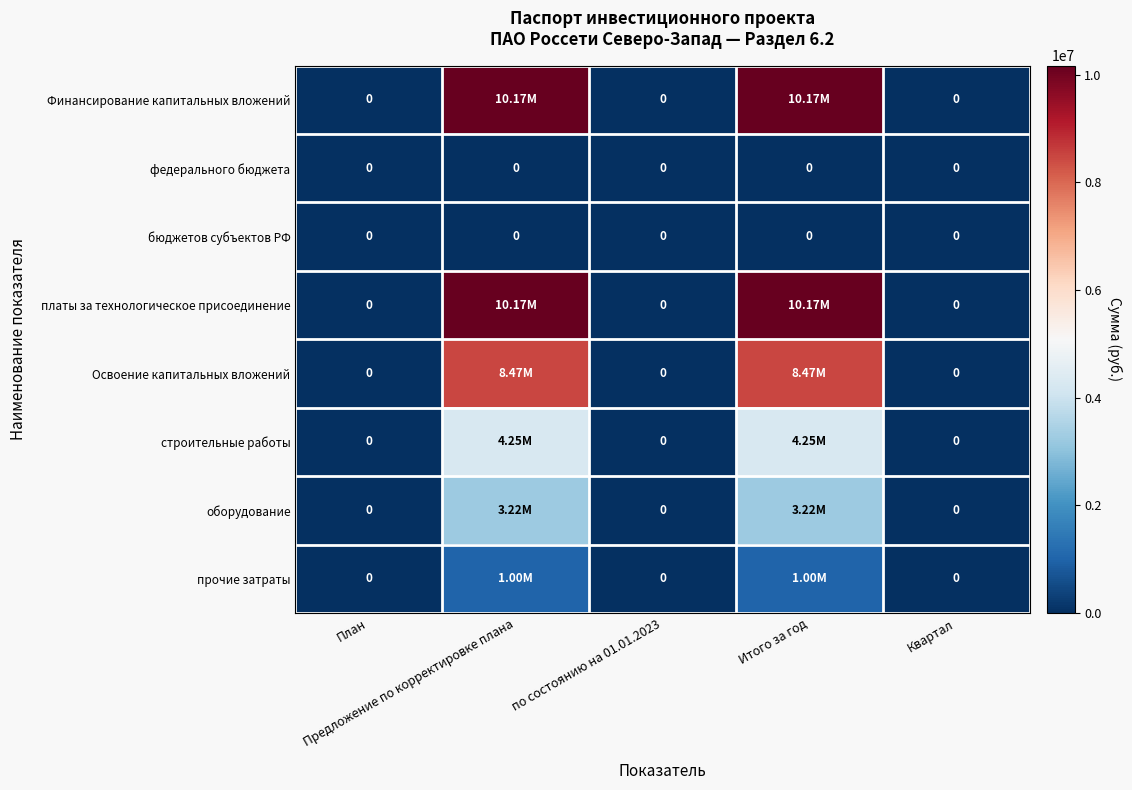

How many data points in оборудование are above 0?

2